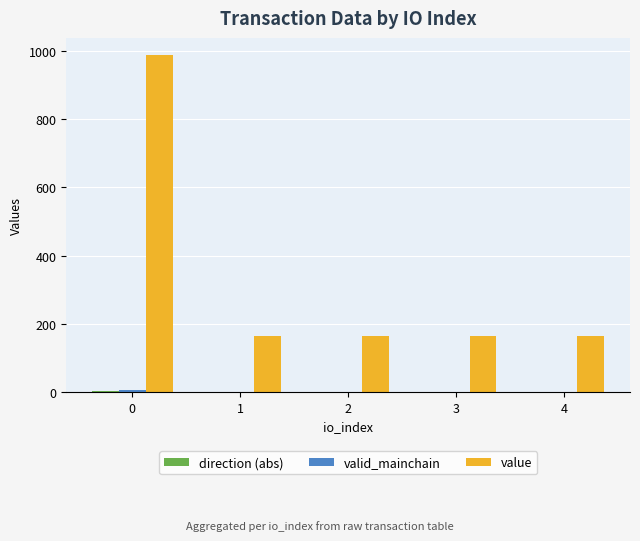

Which series has the largest total across all categories?

value